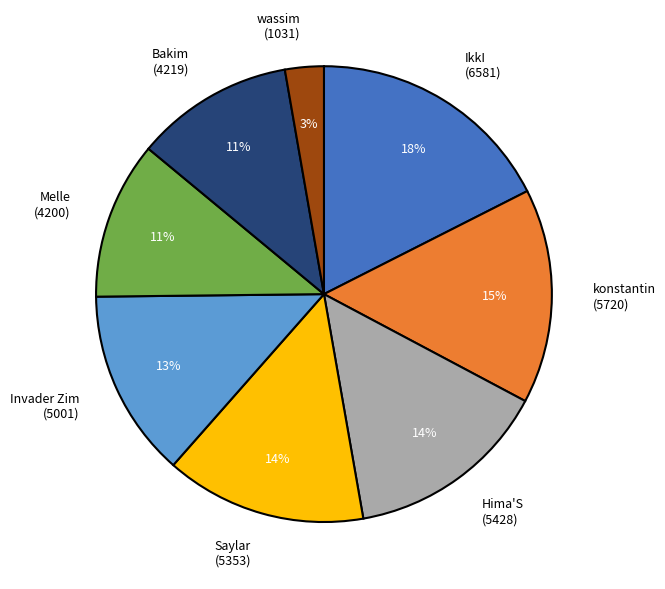

True or false: Saylar (5353) accounts for 14% of the total.

True